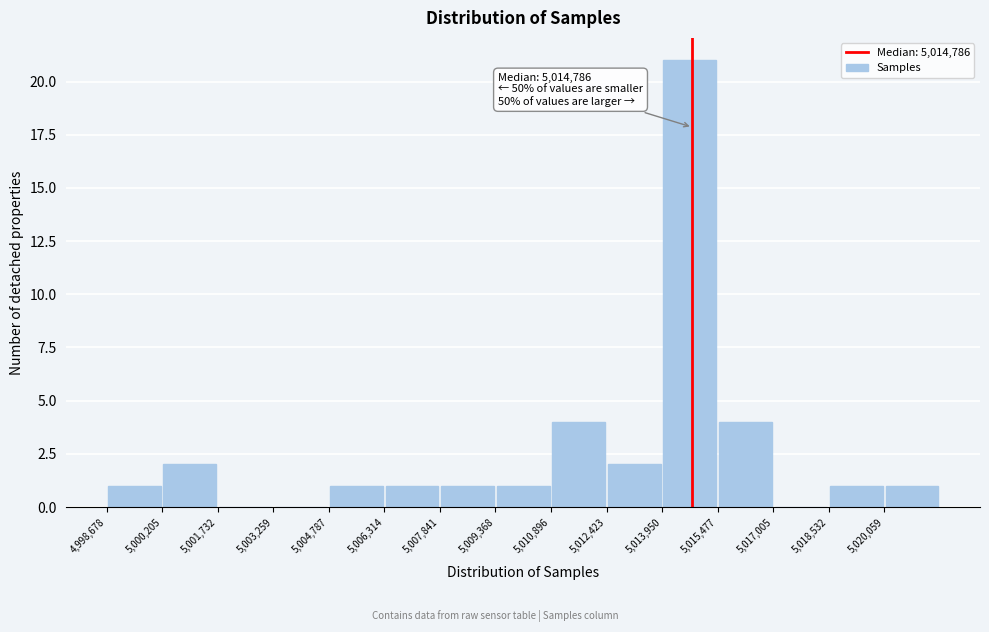

Over which range of the x-axis is the bar tallest?

5014000 to 5015400